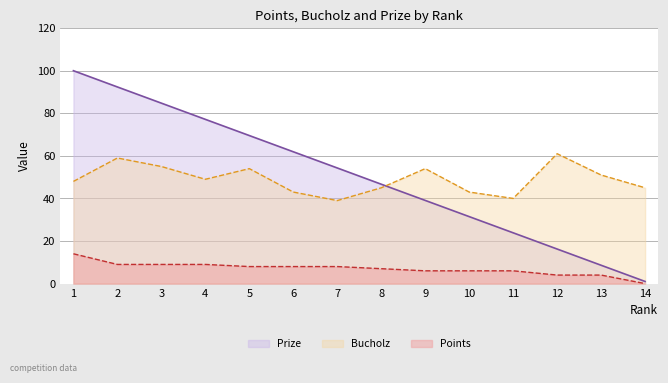

What are all the series names shown in the legend?

Prize, Bucholz, Points